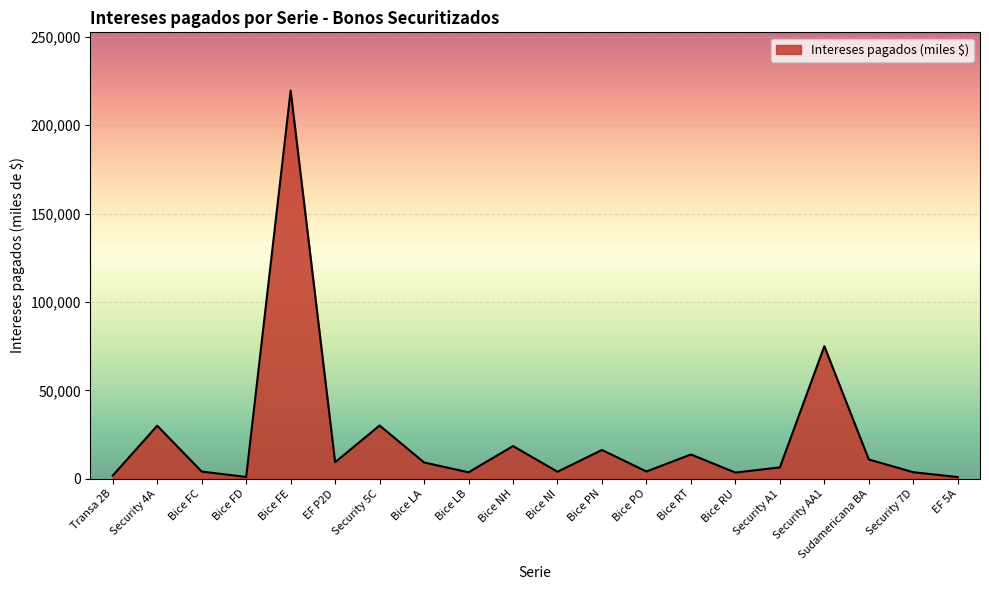

How many lines are shown in the chart?

1